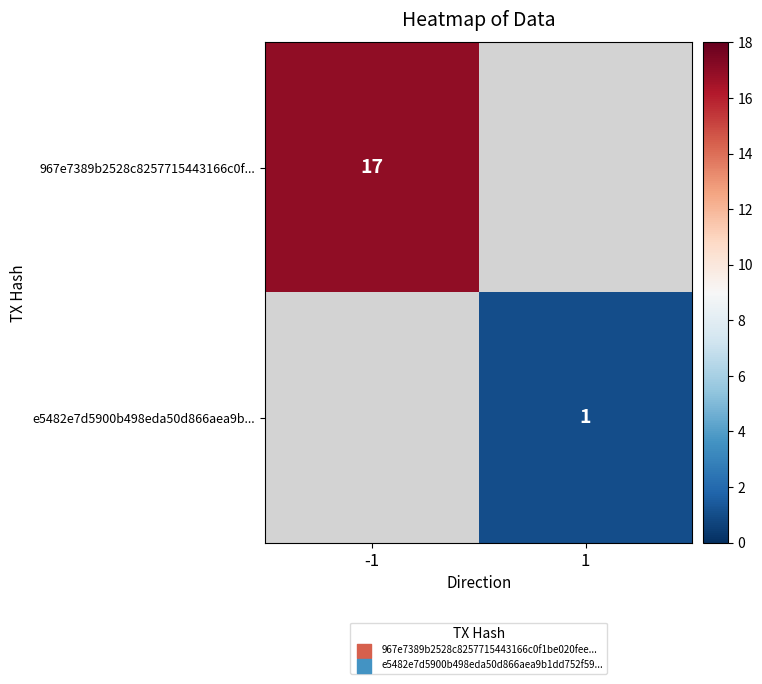

Is it true that 967e7389b2528c8257715443166c0f... equals 29 at -1?

False